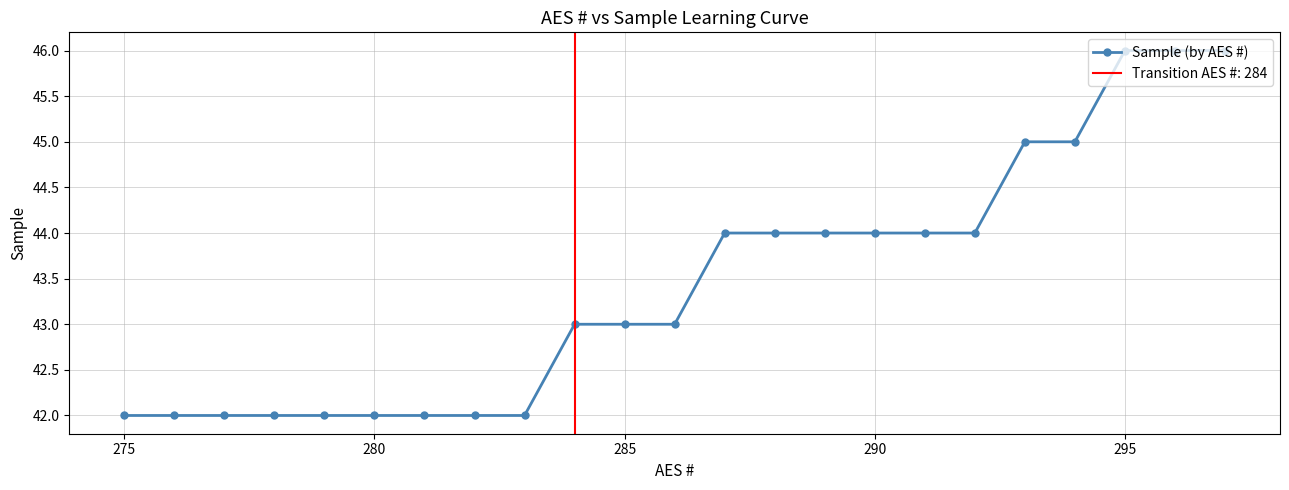

How many data points are above 43?

11